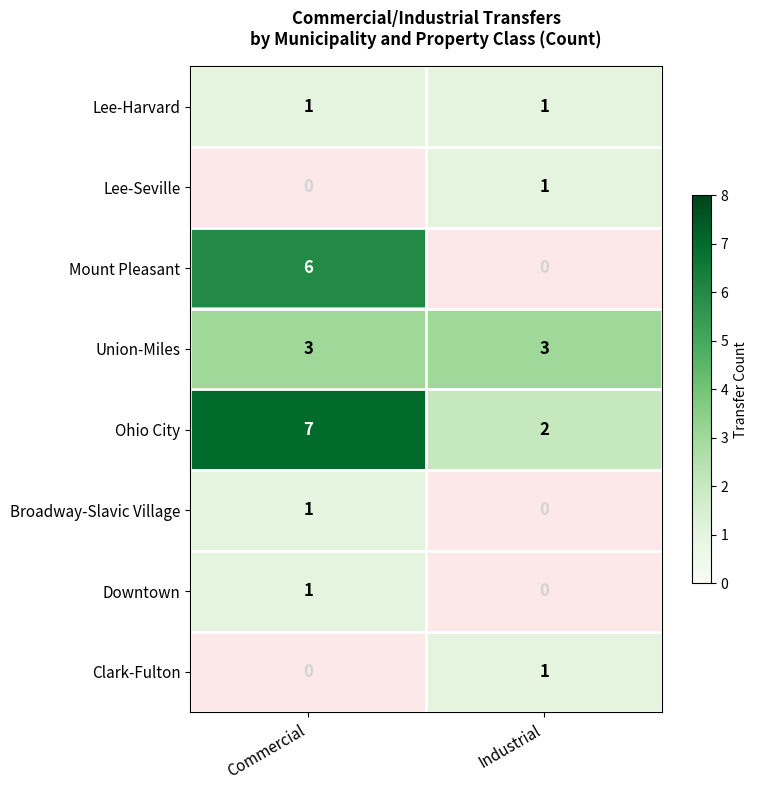

Is it true that Lee-Harvard equals 1 at Industrial?

True